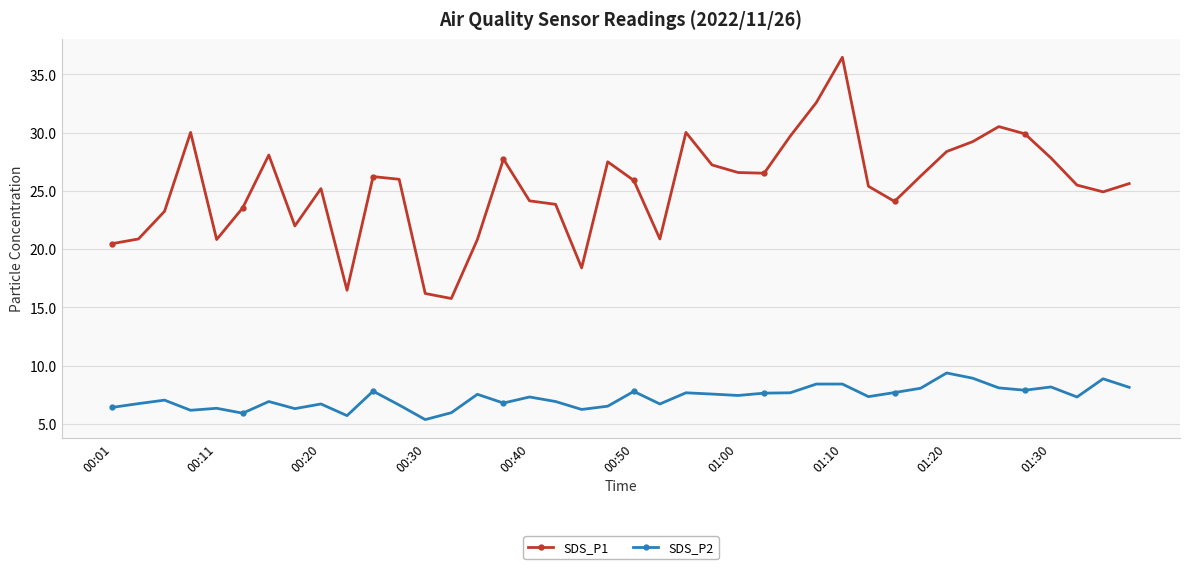

List the series in order of their overall mean, lowest first.

SDS_P2, SDS_P1